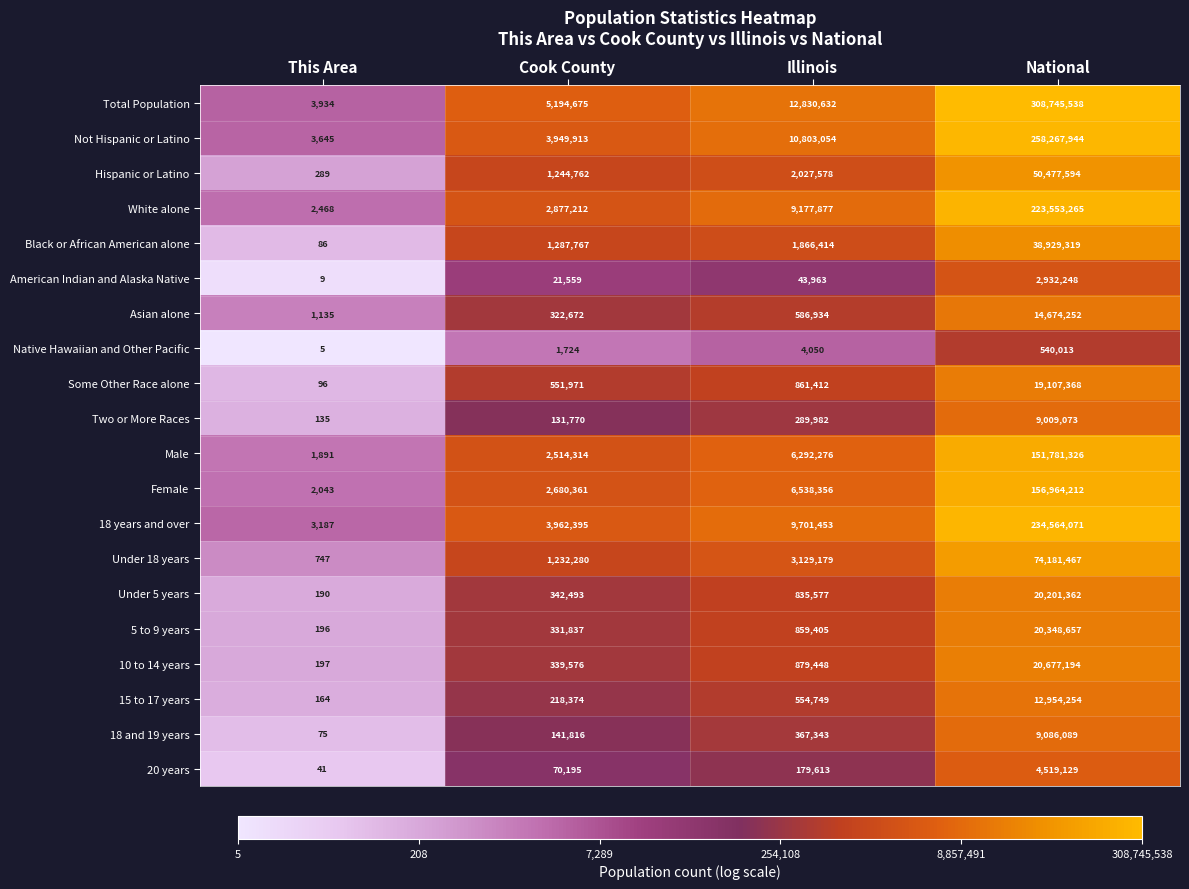

Which series has the largest total across all categories?

Total Population